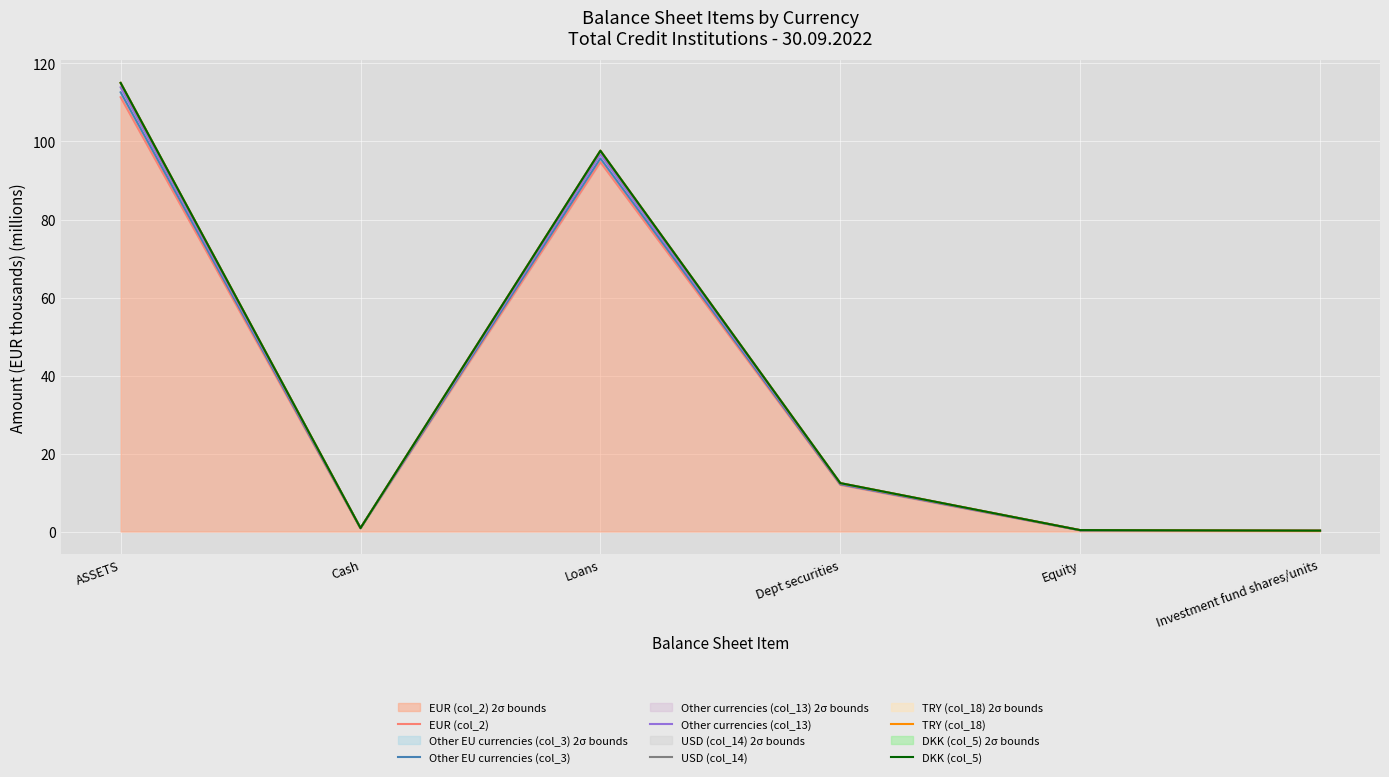

Between Cash and Dept securities, which is larger?

Dept securities